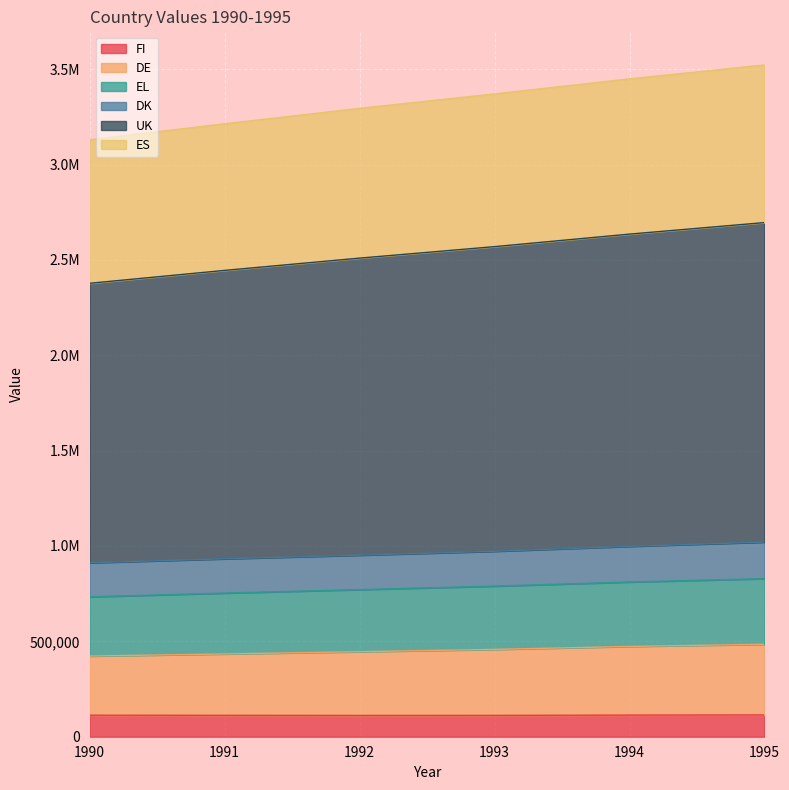

Does the chart display data point markers on the line(s)?

No